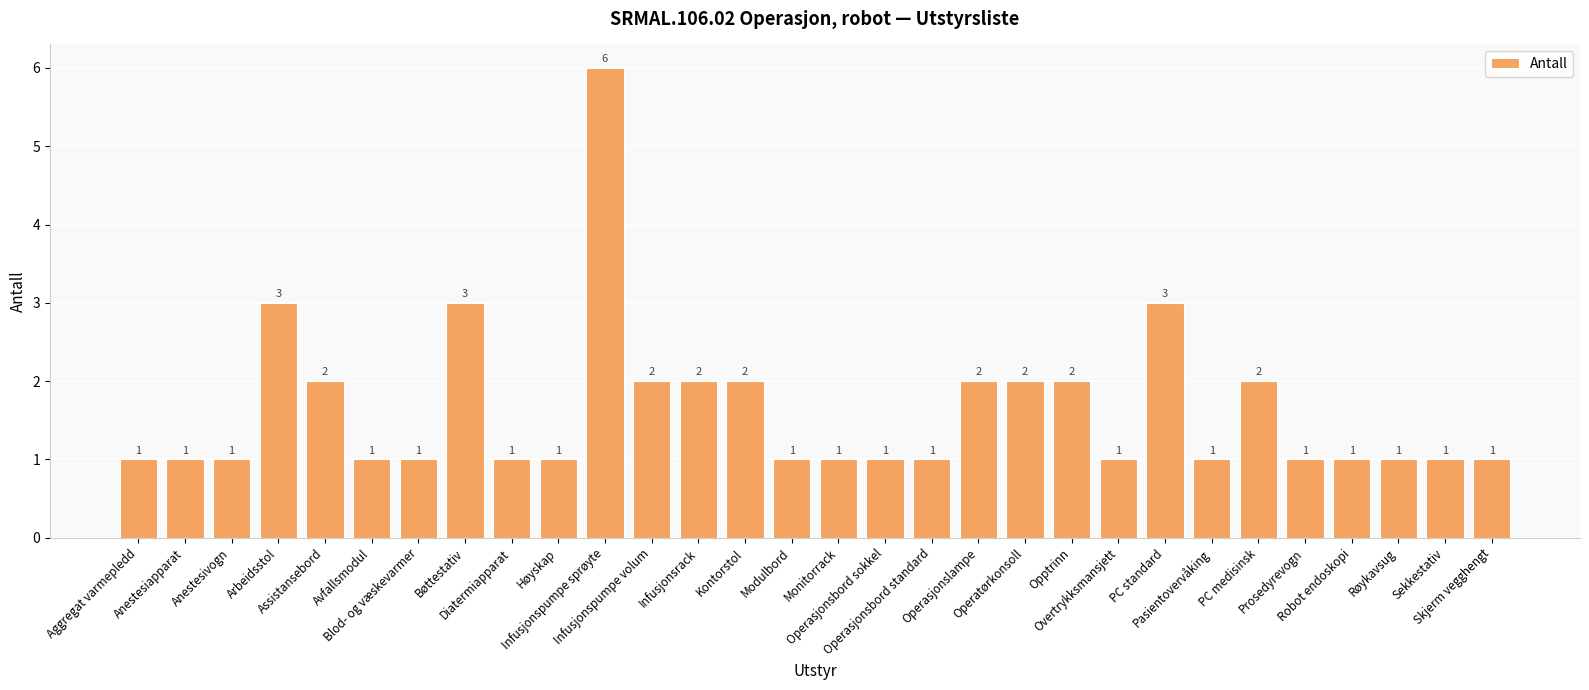

What position from the right is PC medisinsk?

6